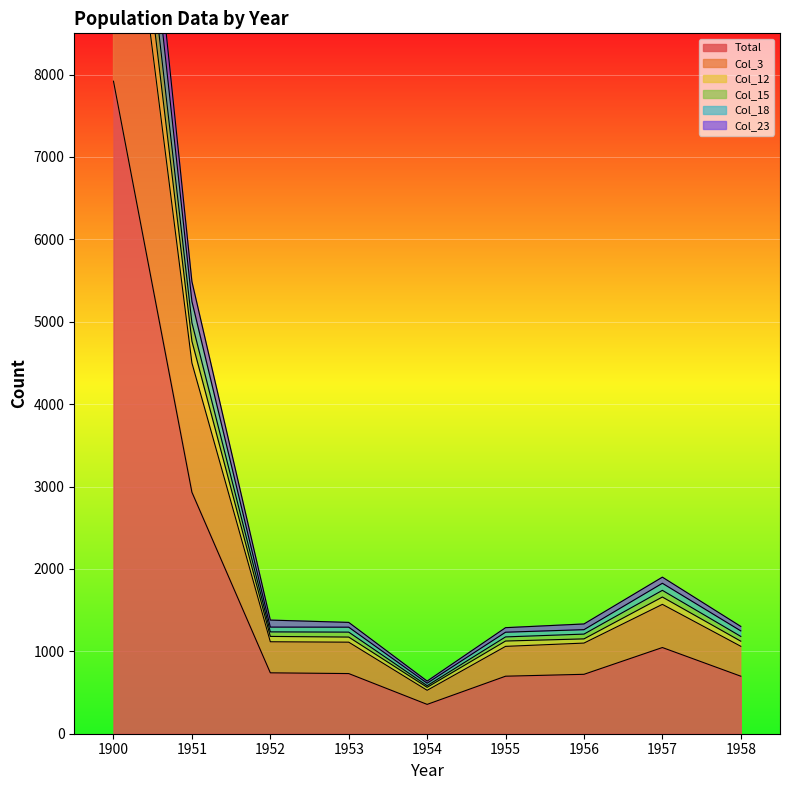

What is the spread (max minus min) of values at 1958?

604